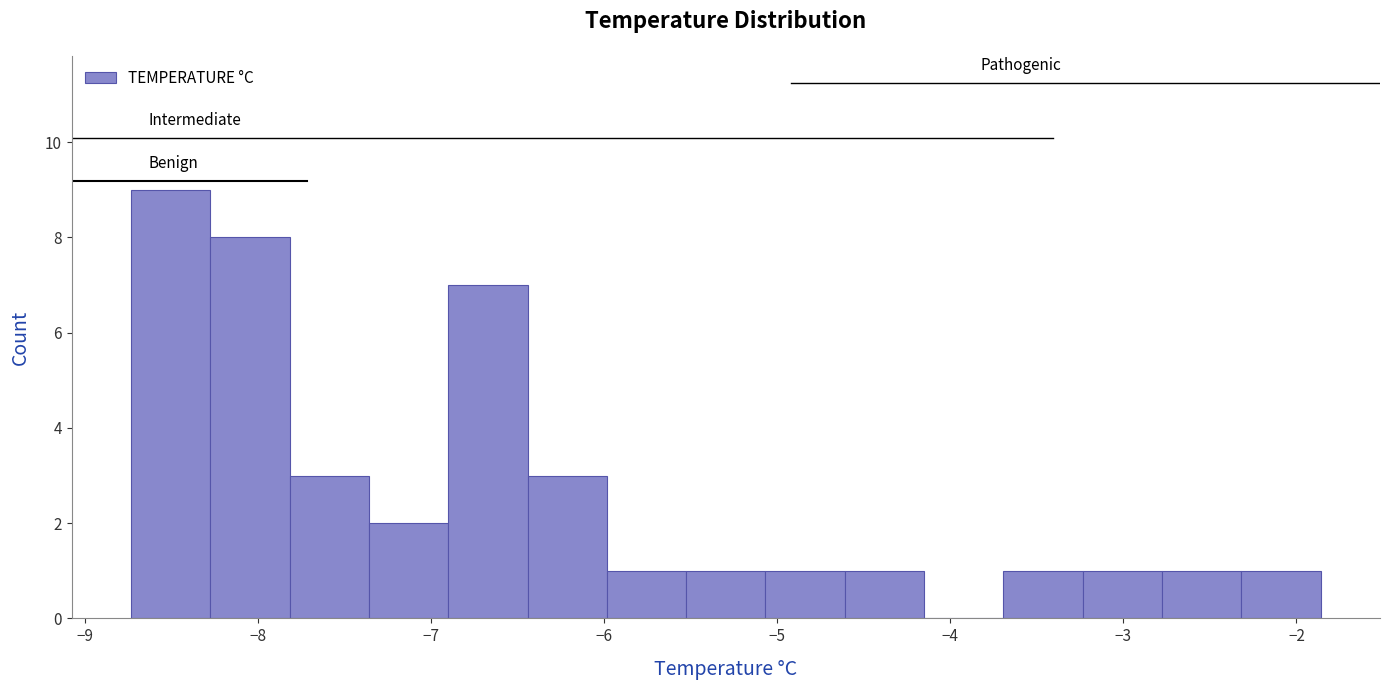

Reading left to right, transcribe this chart: for each bar, give the range it covers on the x-axis and its height. Neither the bar edges nor the heights are printed on the chart, so give them approximately, as read against the axes.

-8.7 to -8.3: 9
-8.3 to -7.8: 8
-7.8 to -7.4: 3
-7.4 to -6.9: 2
-6.9 to -6.4: 7
-6.4 to -6.0: 3
-6.0 to -5.5: 1
-5.5 to -5.1: 1
-5.1 to -4.6: 1
-4.6 to -4.2: 1
-4.2 to -3.7: 0
-3.7 to -3.2: 1
-3.2 to -2.8: 1
-2.8 to -2.3: 1
-2.3 to -1.9: 1